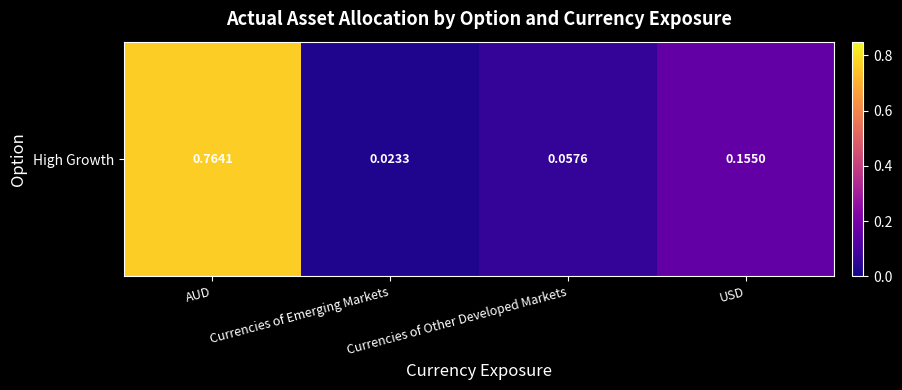

Where is the data nearest to the value 0?

Currencies of Emerging Markets